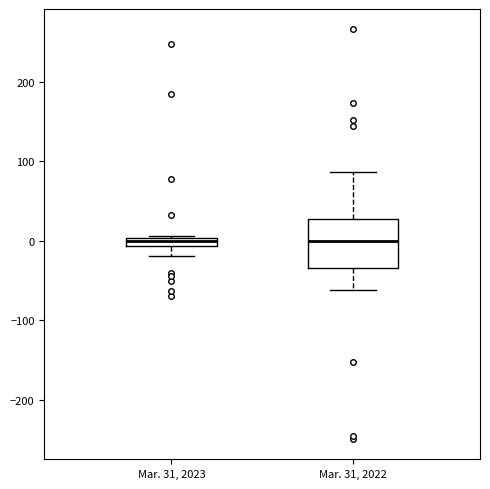

Where is the upper edge of the box for Mar. 31, 2023 on the y-axis? The values are not printed on the chart, so give them approximately, as read against the axis.

0